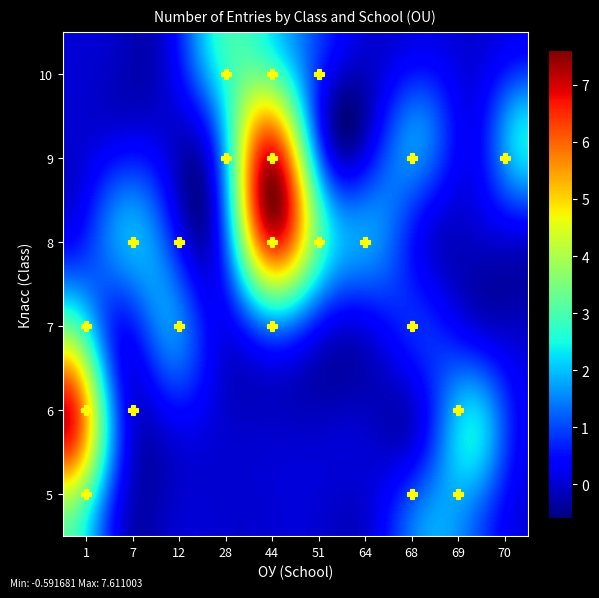

Reading right to left, transcribe all the data shown in this chart.

10_51=1	10_44=2	10_28=3	9_70=3	9_68=2	9_44=7	9_28=1	8_64=2	8_51=3	8_44=8	8_12=1	8_7=2	7_68=1	7_44=1	7_12=2	7_1=4	6_7=1	6_69=3	6_1=8	5_69=1	5_68=2	5_1=3